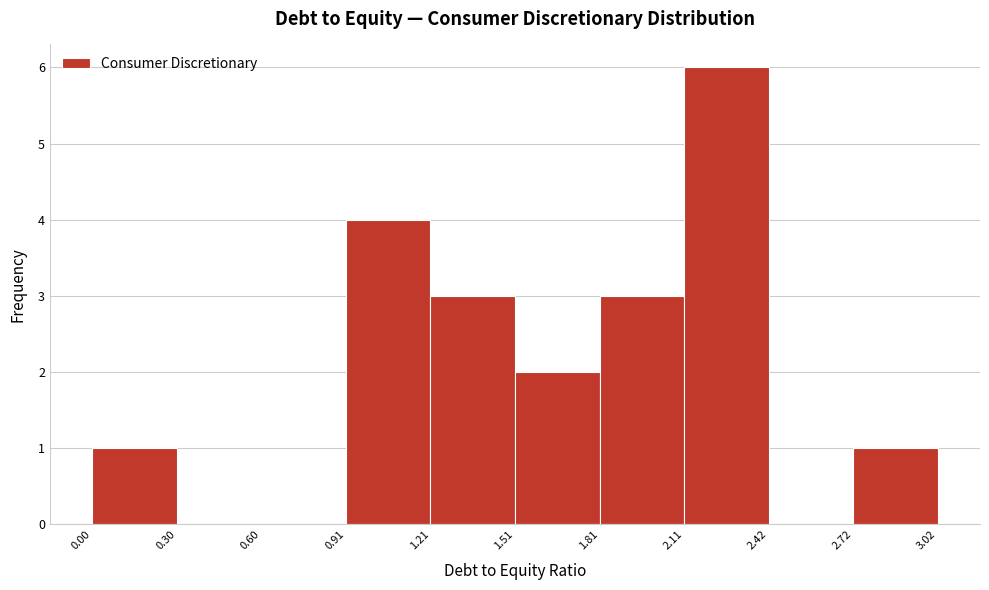

Reading left to right, list every bar in this chart as the range it spans on the x-axis followed by its height. The values are not printed on the chart, so give them approximately, as read against the axis.

0.00 to 0.30: 1
0.30 to 0.60: 0
0.60 to 0.91: 0
0.91 to 1.21: 4
1.21 to 1.51: 3
1.51 to 1.81: 2
1.81 to 2.11: 3
2.11 to 2.42: 6
2.42 to 2.72: 0
2.72 to 3.02: 1